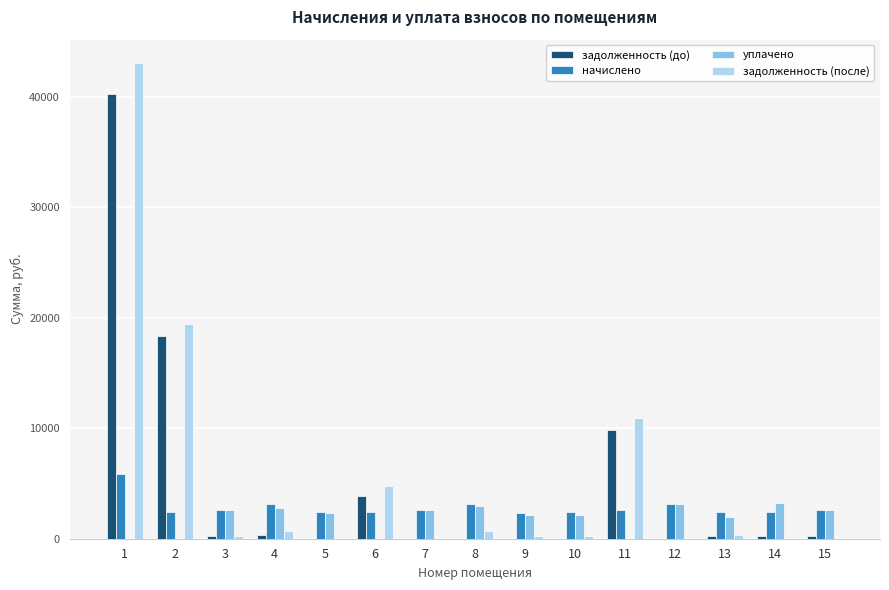

Is the value of задолженность (после) at 11 greater than the value of задолженность (до) at 13?

Yes